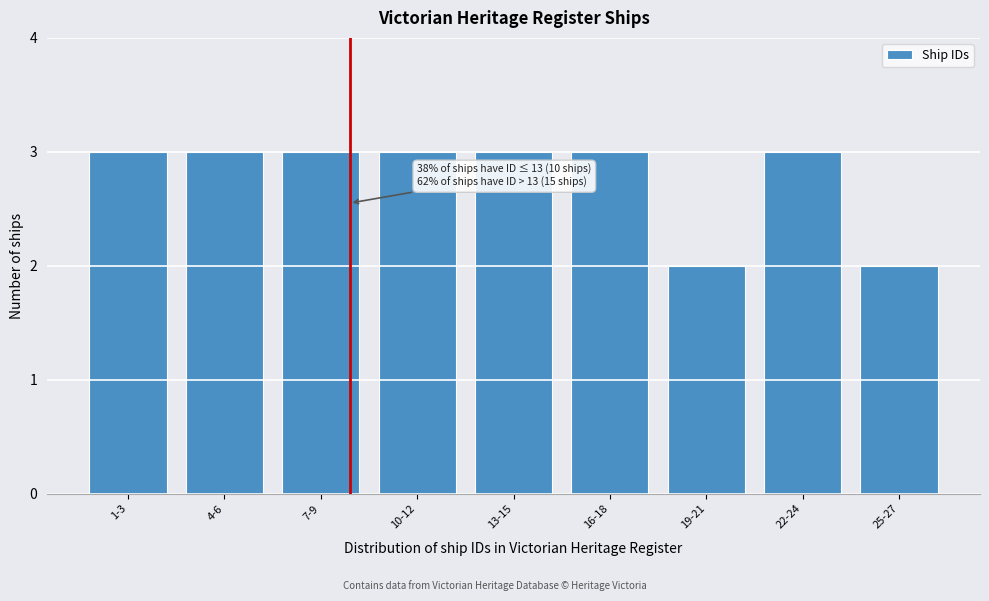

Reading left to right, transcribe all the data shown in this chart.

1-3=3	4-6=3	7-9=3	10-12=3	13-15=3	16-18=3	19-21=2	22-24=3	25-27=2